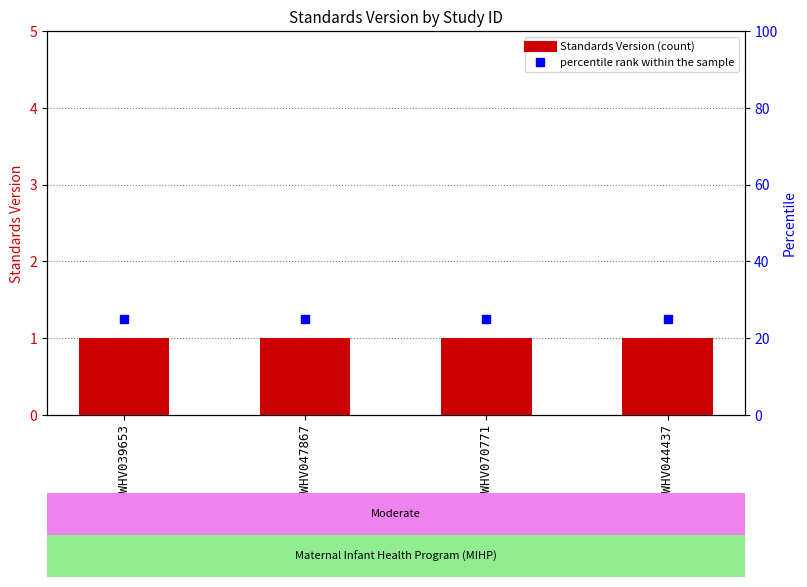

Which series reaches the minimum Y coordinate?

Standards Version